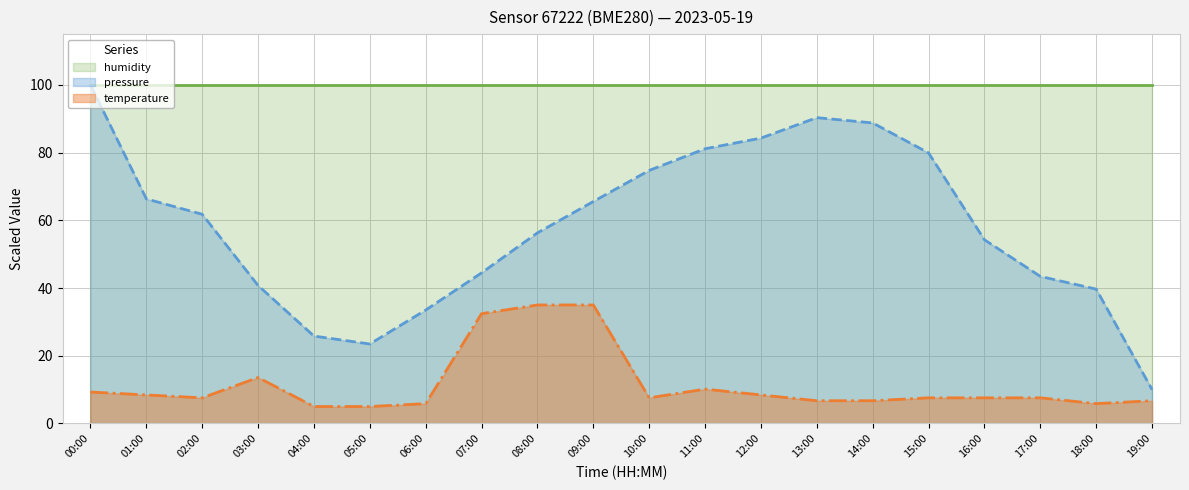

What is the sum of the temperature values at 03:00 and 14:00?

20.3